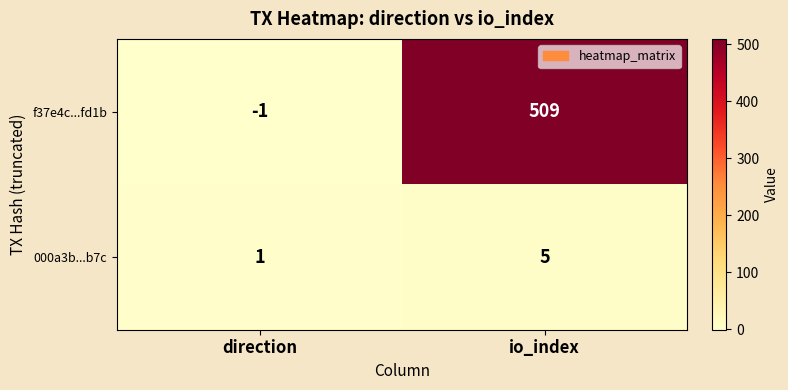

Between direction and io_index, which series saw the biggest shift?

f37e4c...fd1b